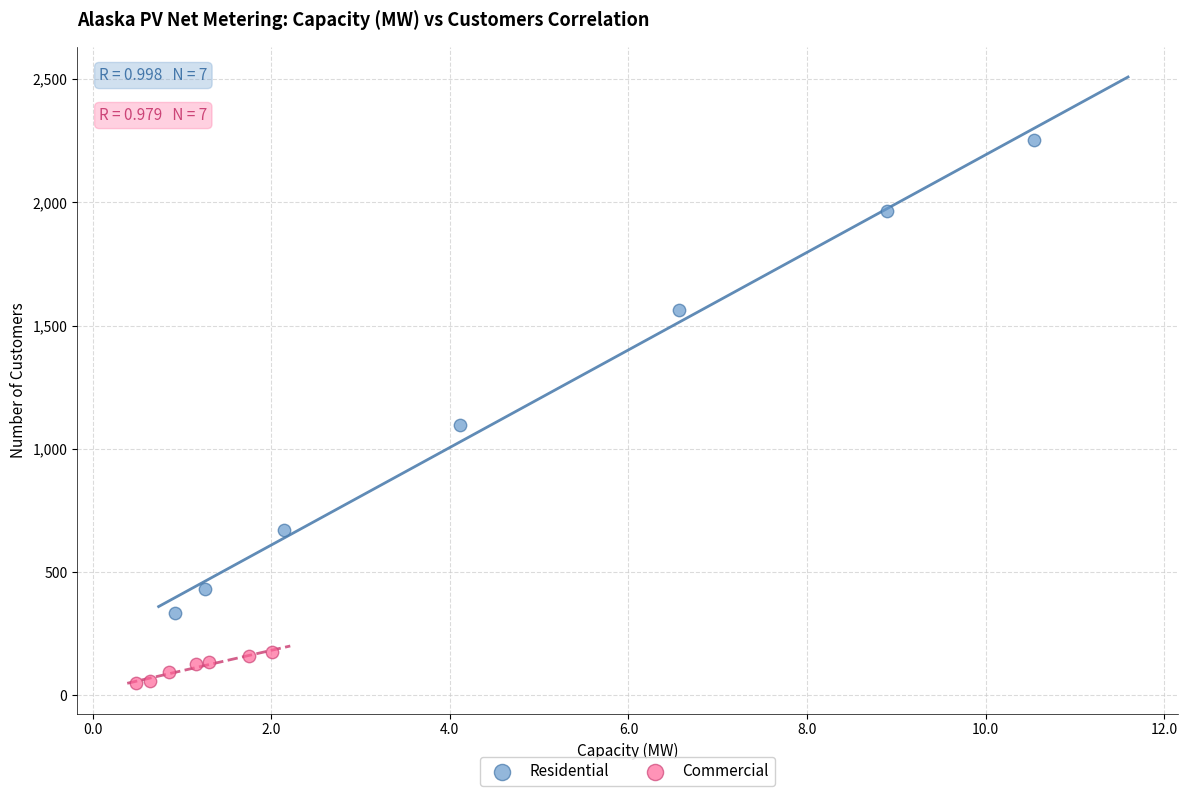

Which series has the widest spread of Y values?

Residential